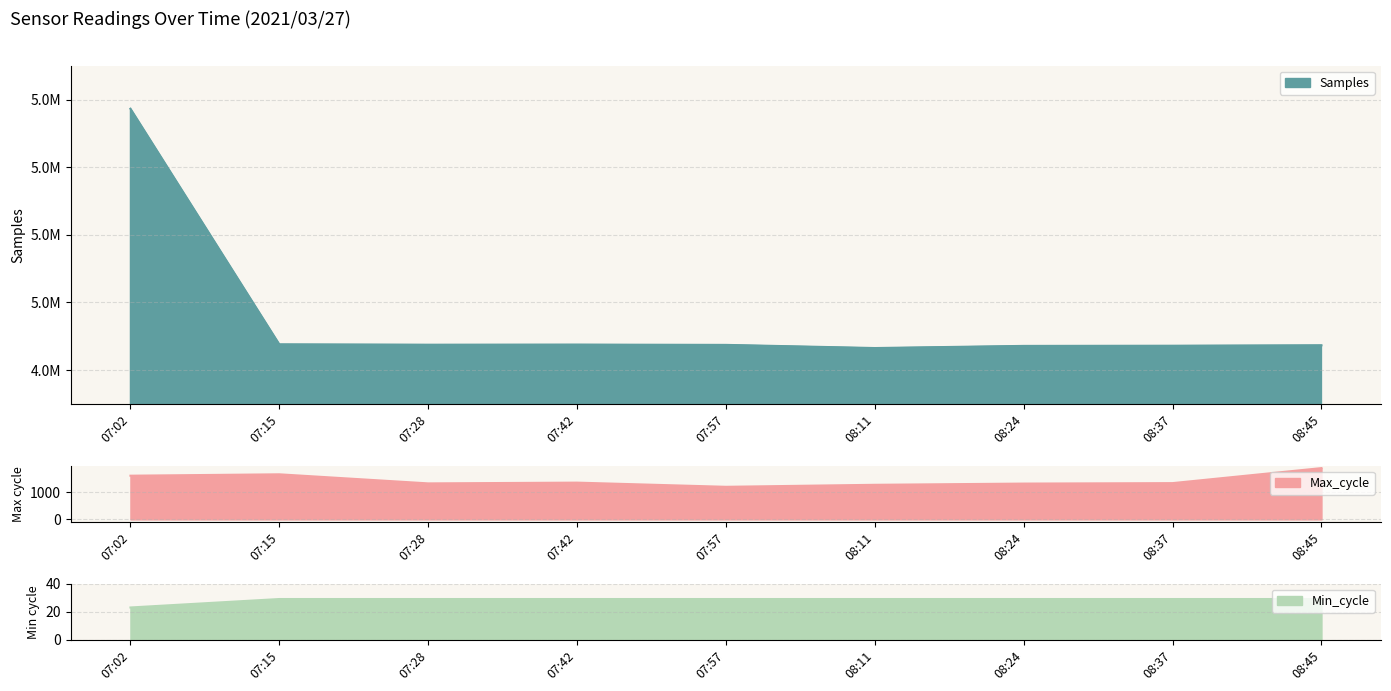

True or false: Samples and Min_cycle intersect in this chart.

False